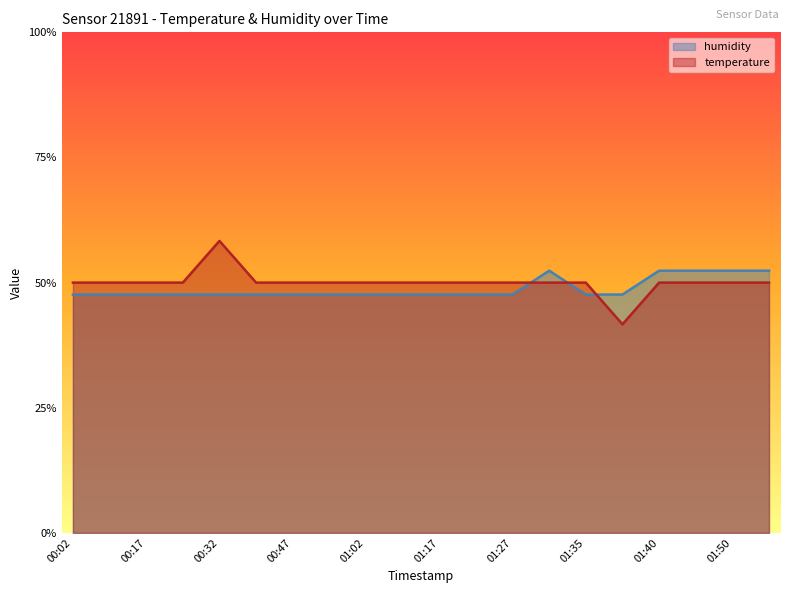

What is the greatest value displayed?

0.6